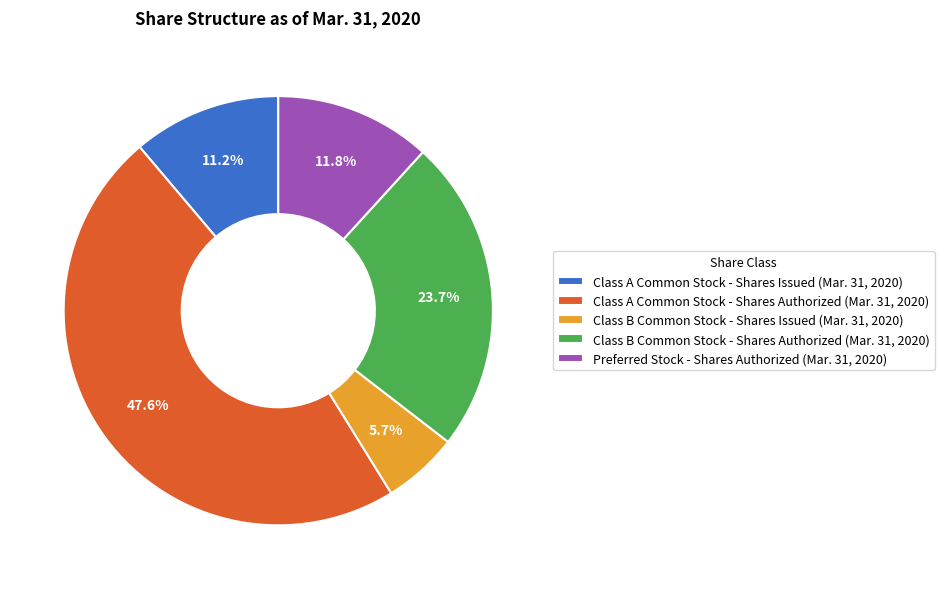

Count the number of slices in the pie.

5